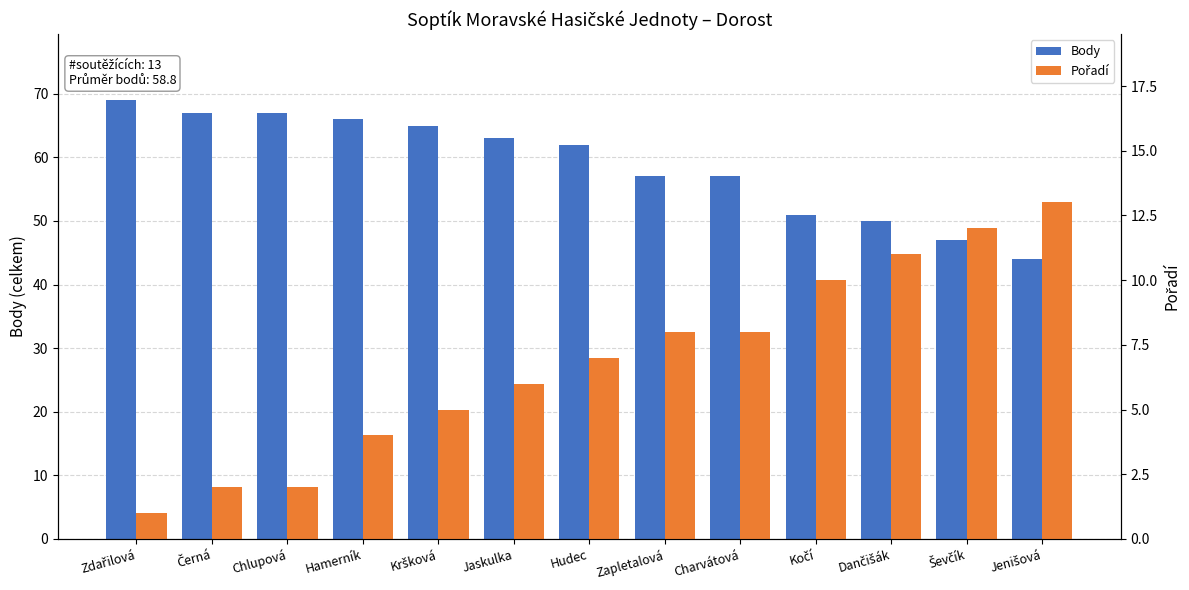

True or false: Body has a value of 43 at Kršková.

False